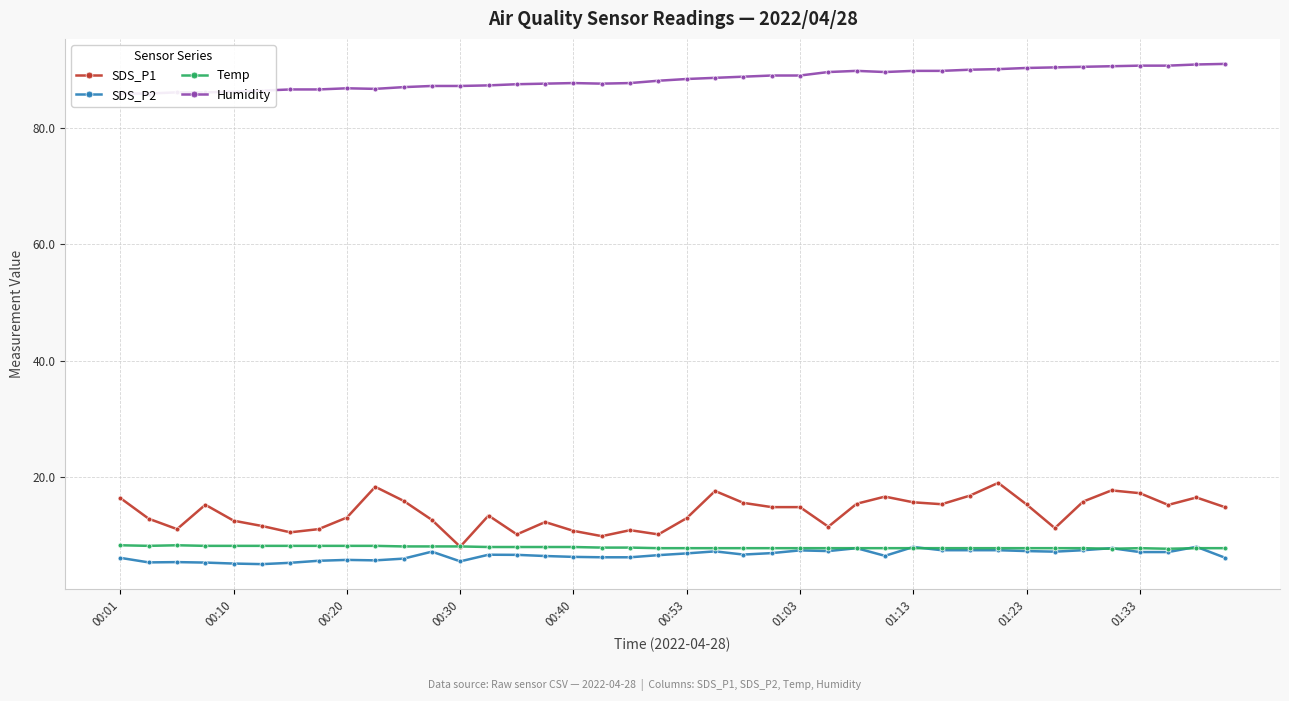

What is the average value of the Humidity series?

88.5